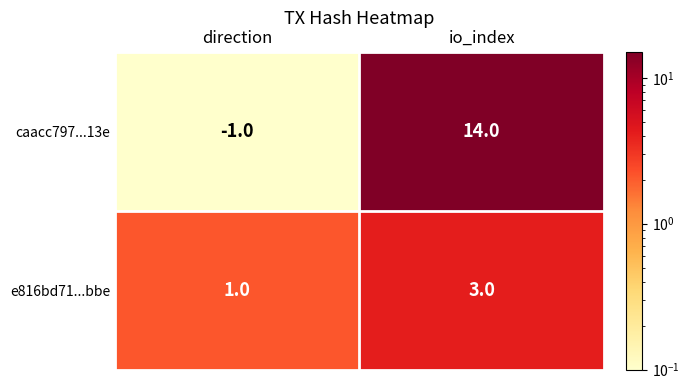

True or false: caacc797...13e has a value of -1 at direction.

True